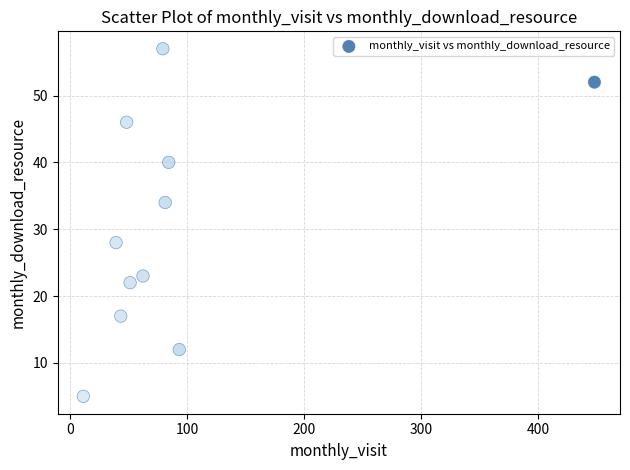

What is the range of Y values (max minus min)?

52